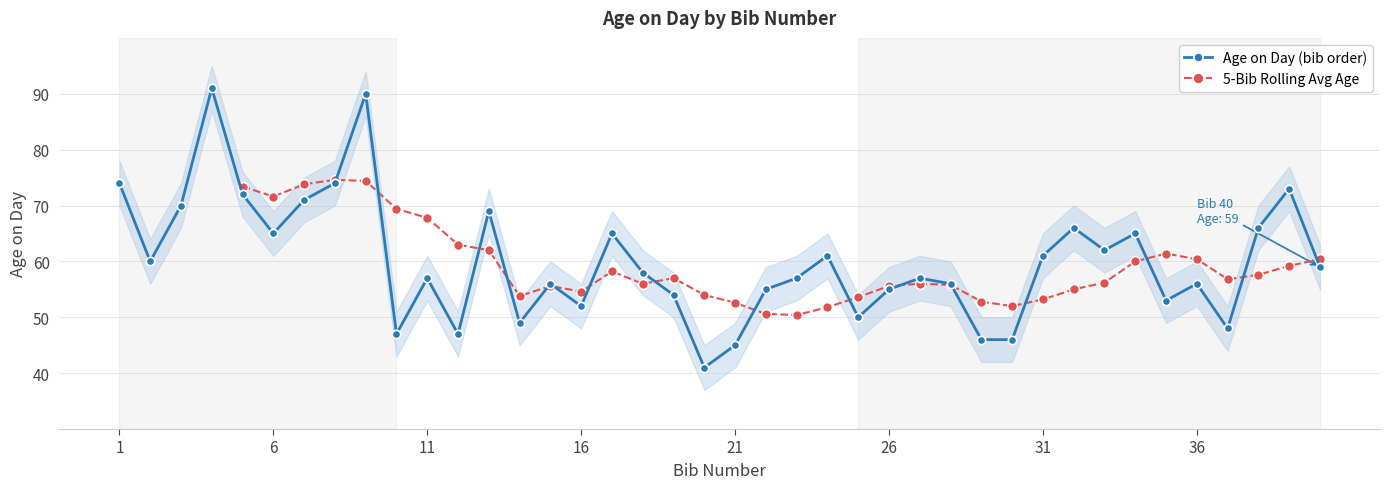

What is the minimum value for Age on Day (bib order)?

41